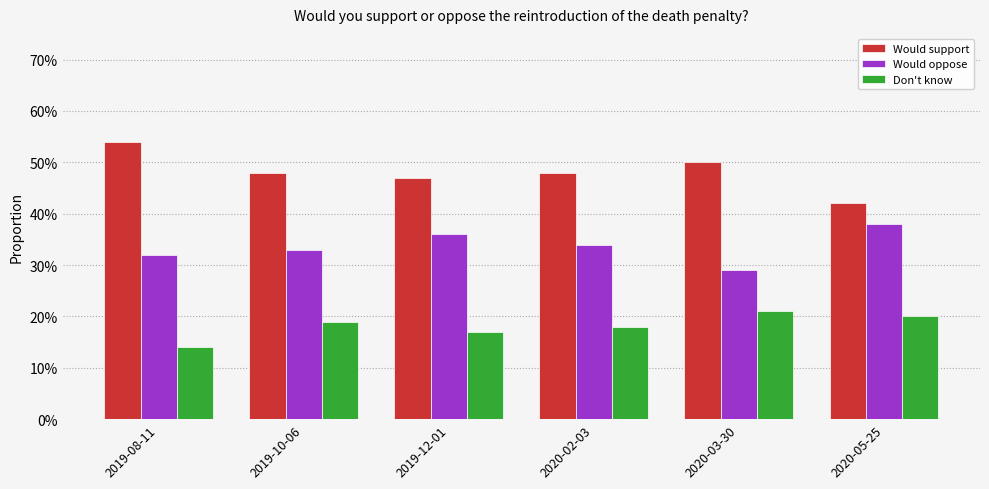

What is the label of the 4th bar from the right?

2019-12-01